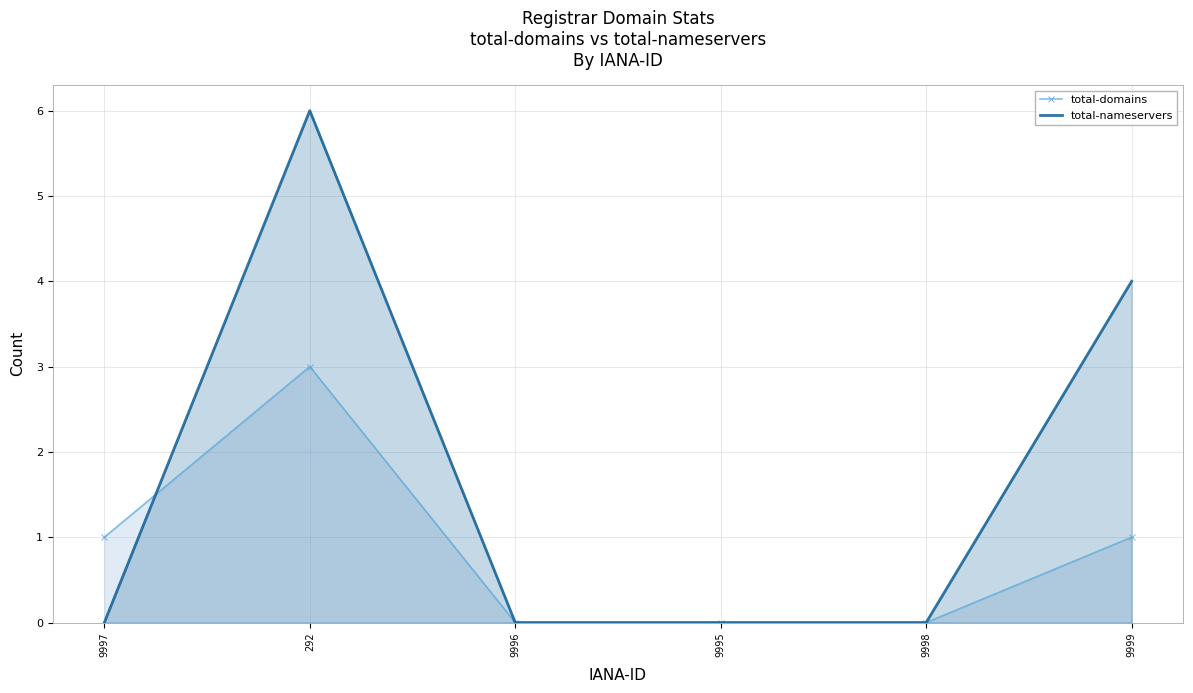

Reading right to left, what are all the values shown in this chart?

total-domains: 1	0	0	0	3	1
total-nameservers: 4	0	0	0	6	0